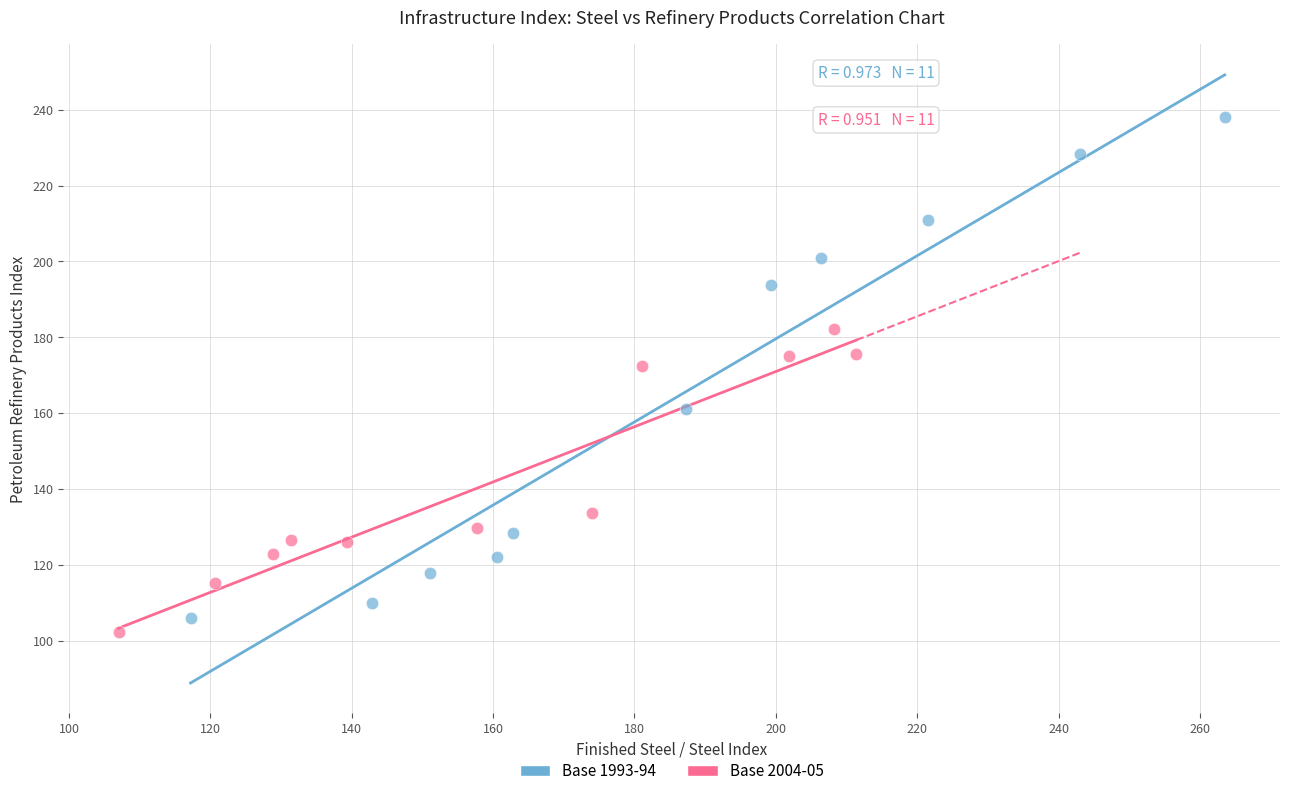

Which series reaches the maximum Y coordinate?

Base 1993-94